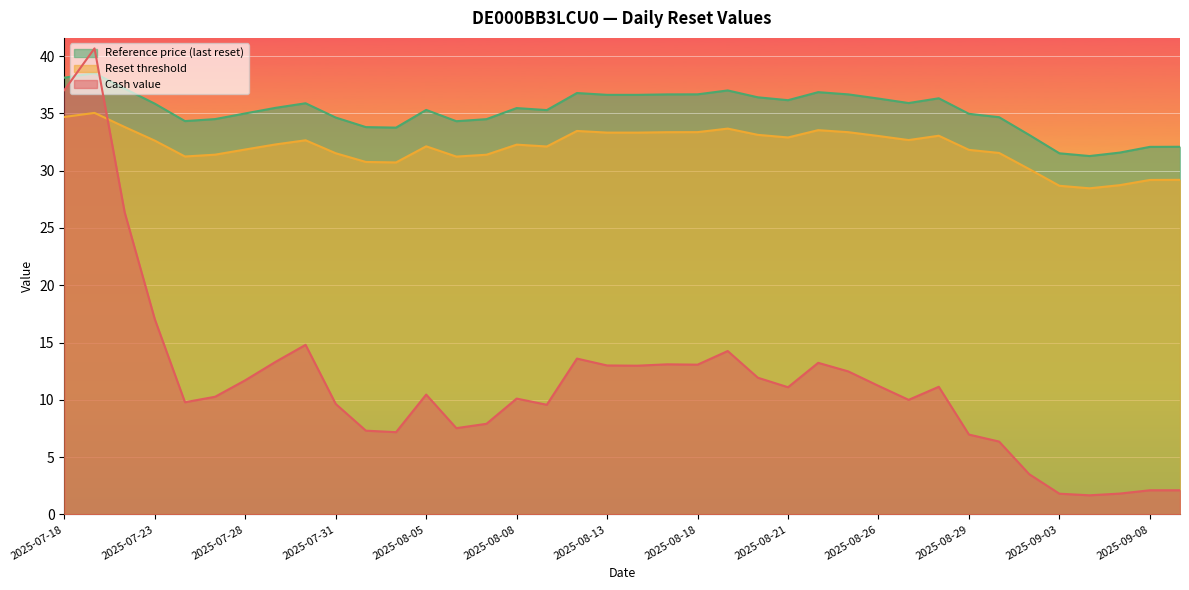

In Reset threshold, how many points are lower than both neighbors (excluding endpoints)?

7